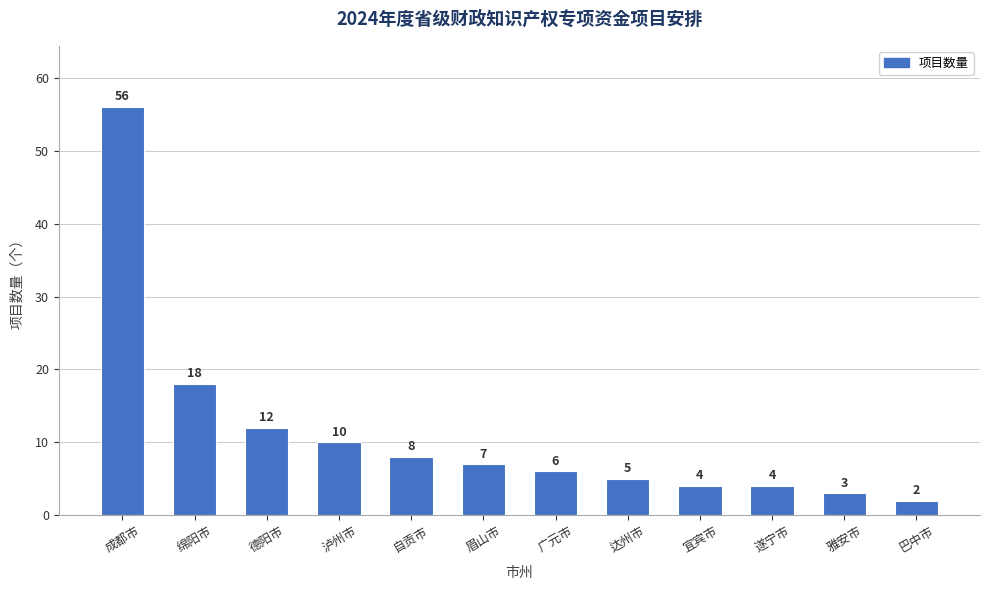

Reading right to left, extract all data points from this chart.

2	3	4	4	5	6	7	8	10	12	18	56